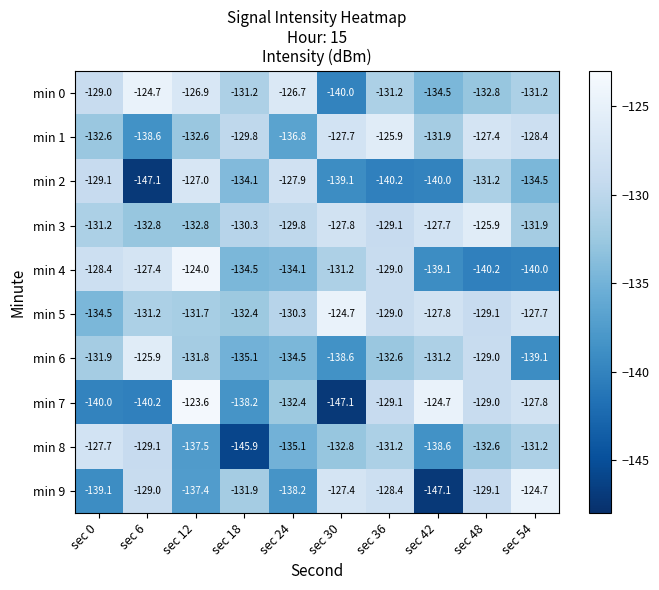

What is the difference between the maximum and minimum values in the min 3 series?

6.9